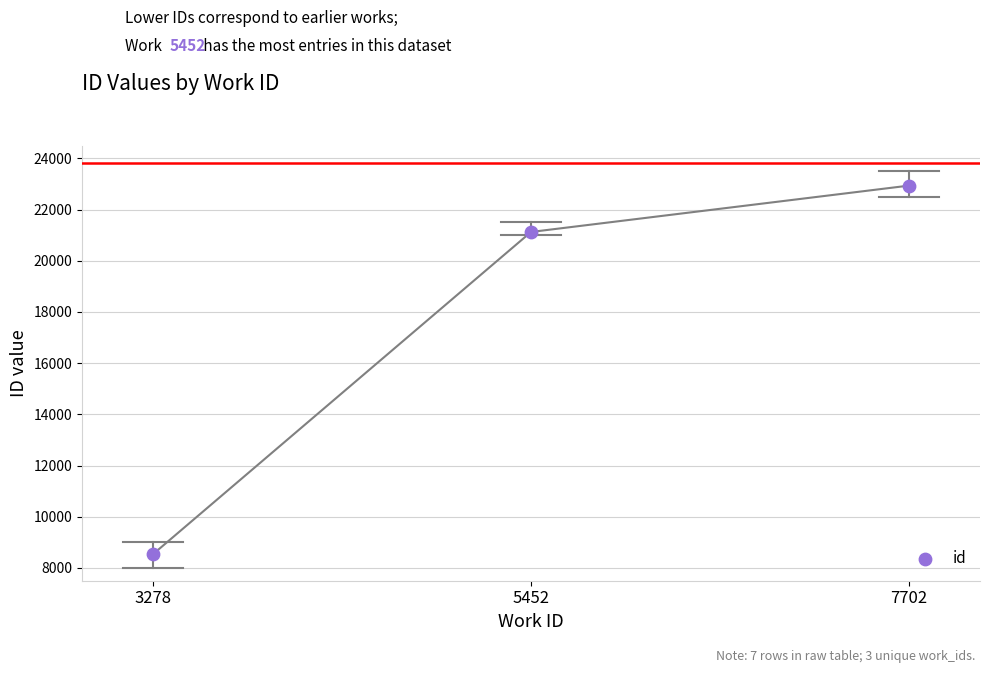

What is the average Y value?

17532.8